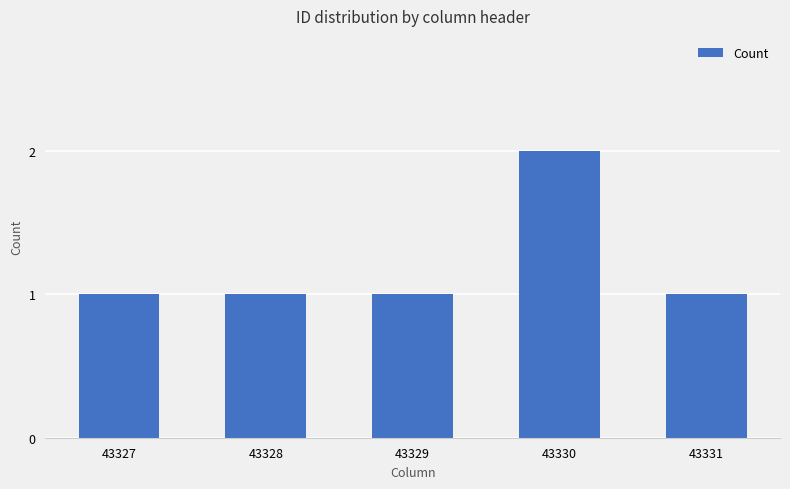

Between 43331 and 43330, which is larger?

43330